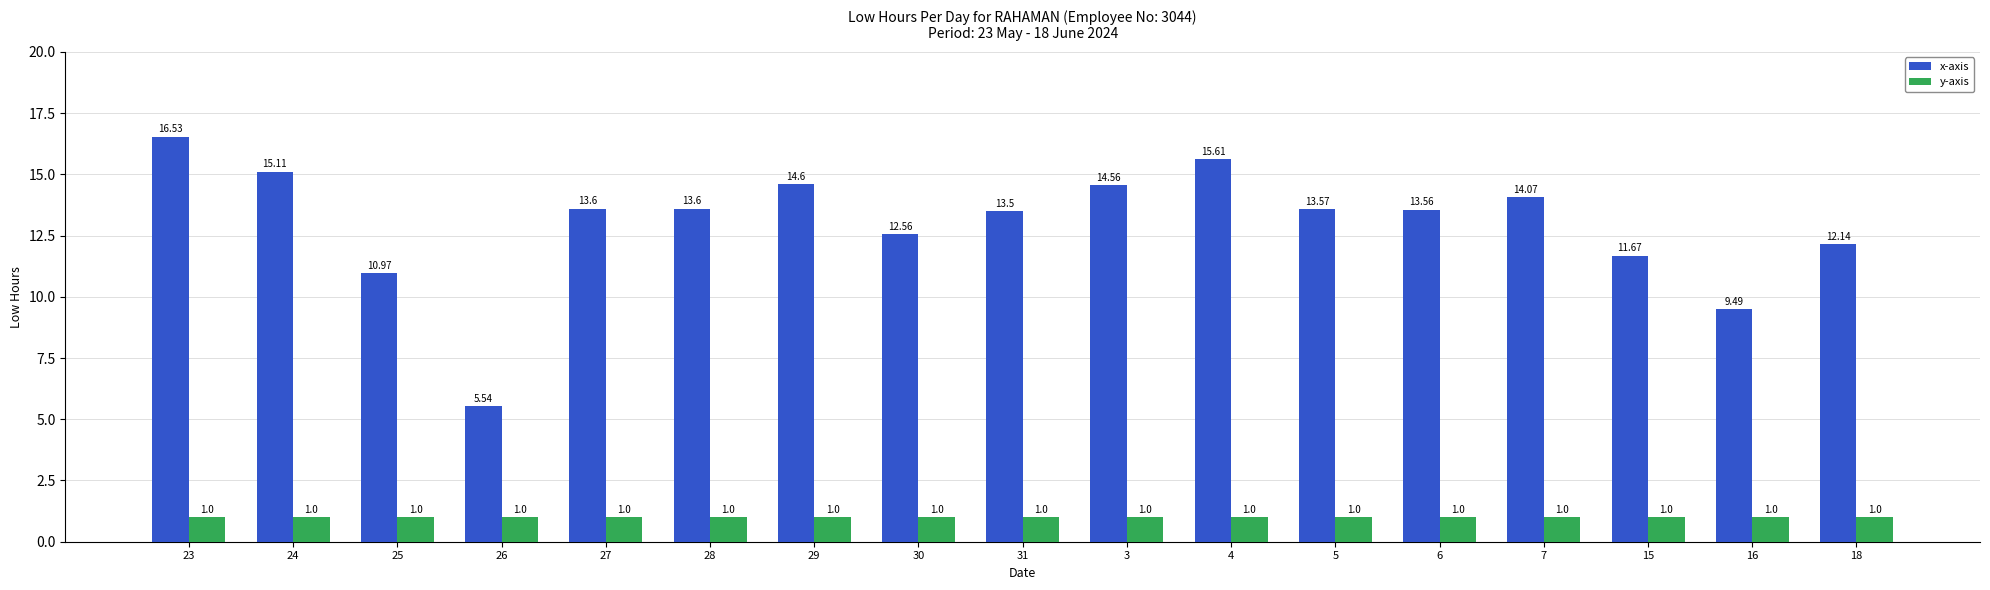

At 16, list the series in order from smallest to largest.

y-axis, x-axis